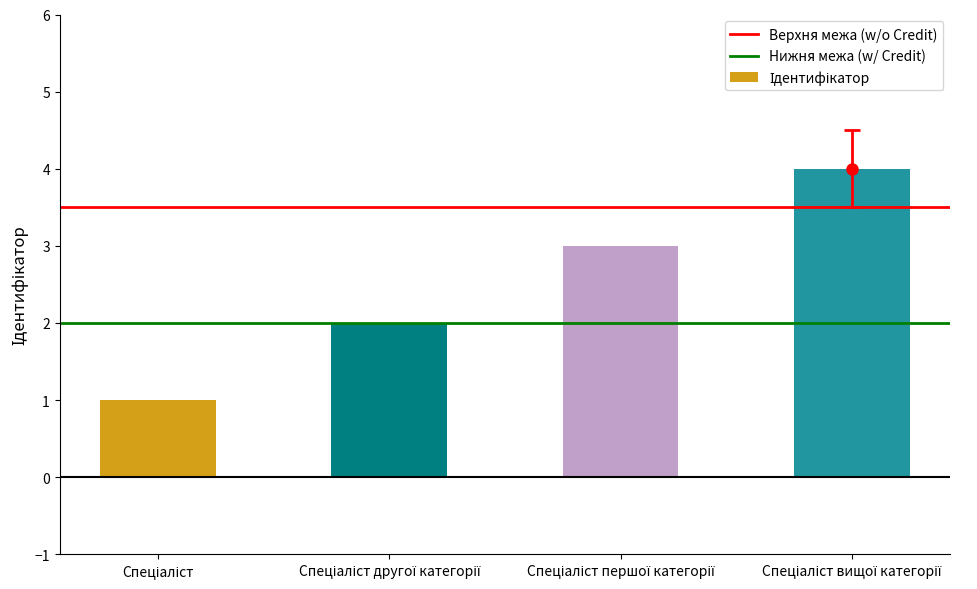

How many categories are shown in the chart?

4